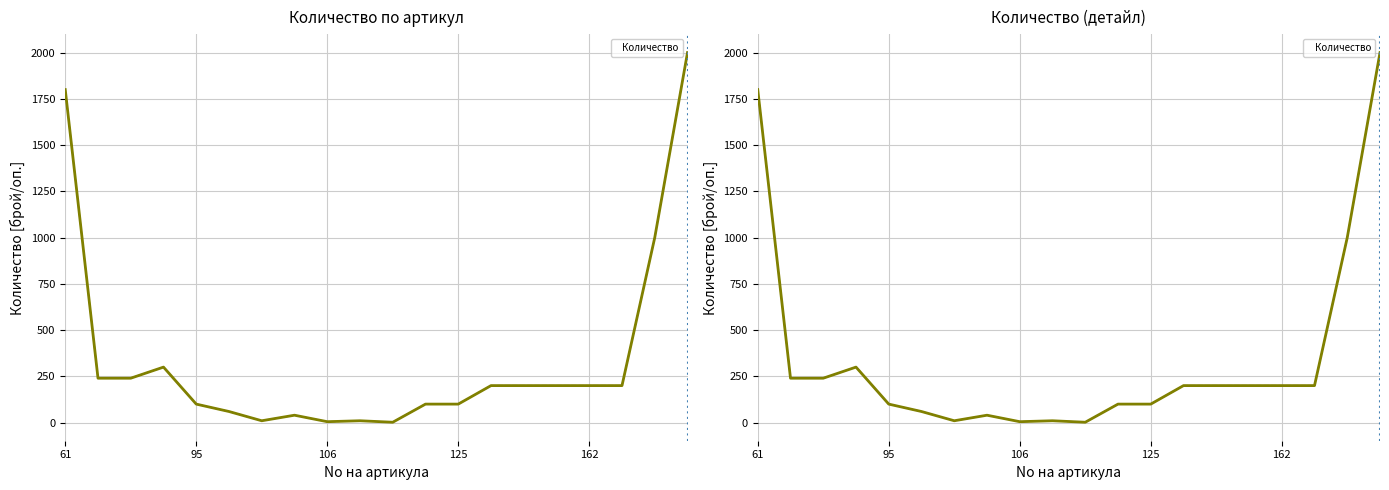

What is the label of the 9th point from the right?

11